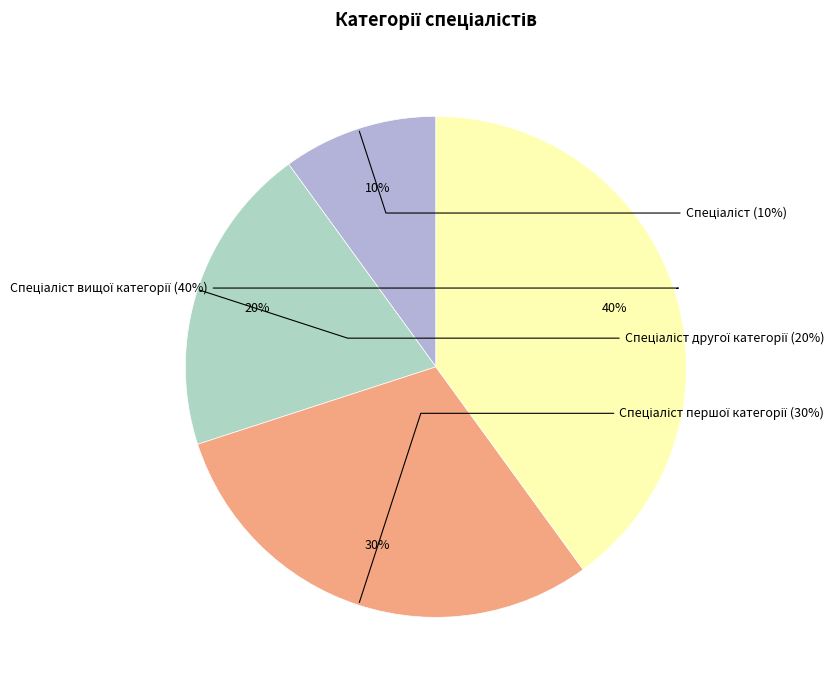

What is the ratio of the value at Спеціаліст to the value at Спеціаліст першої категорії?

0.3